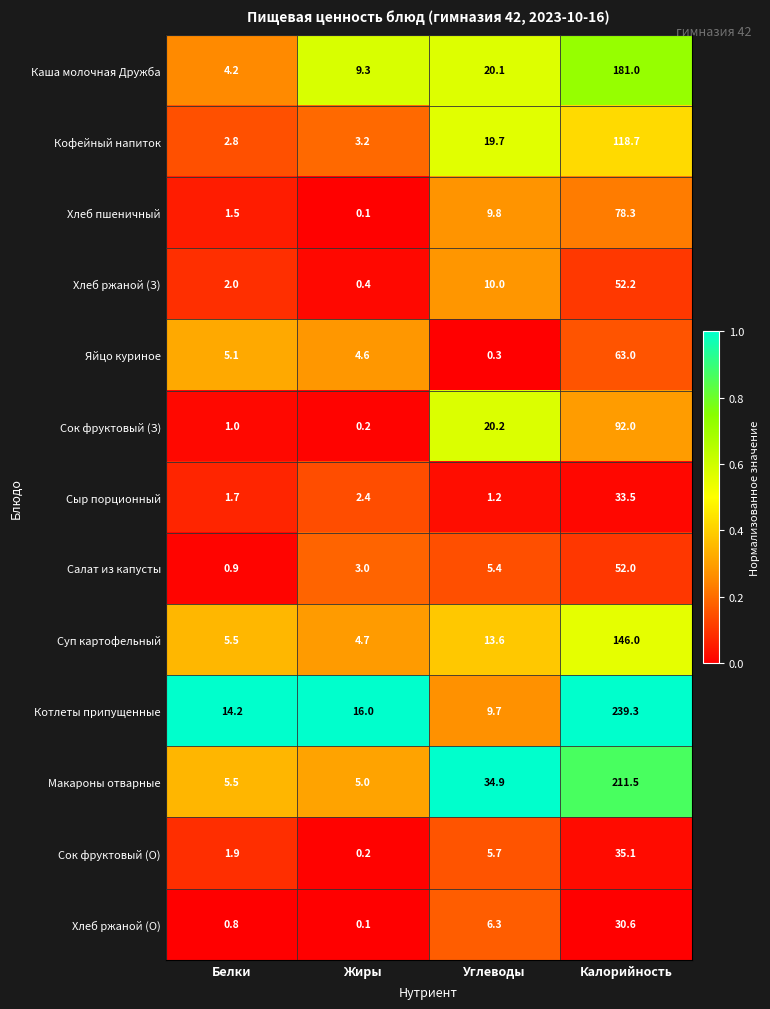

What is the difference between the Сок фруктовый (О) values at Жиры and Углеводы?

5.5